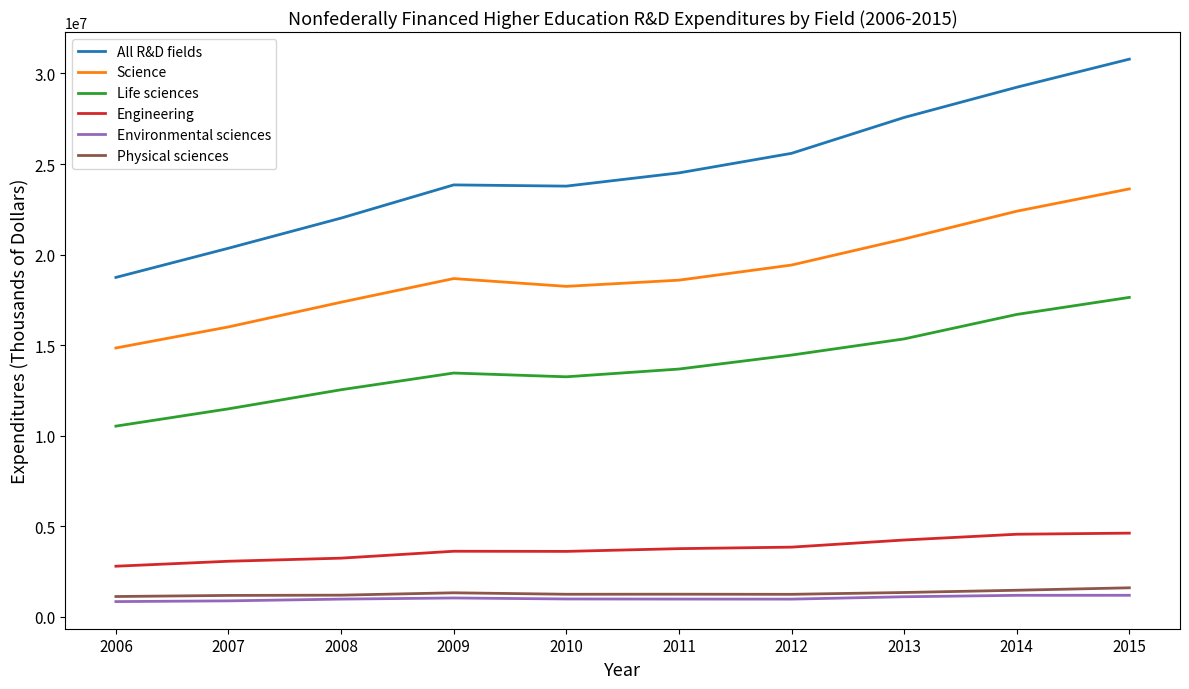

Which series has the widest spread of values?

All R&D fields